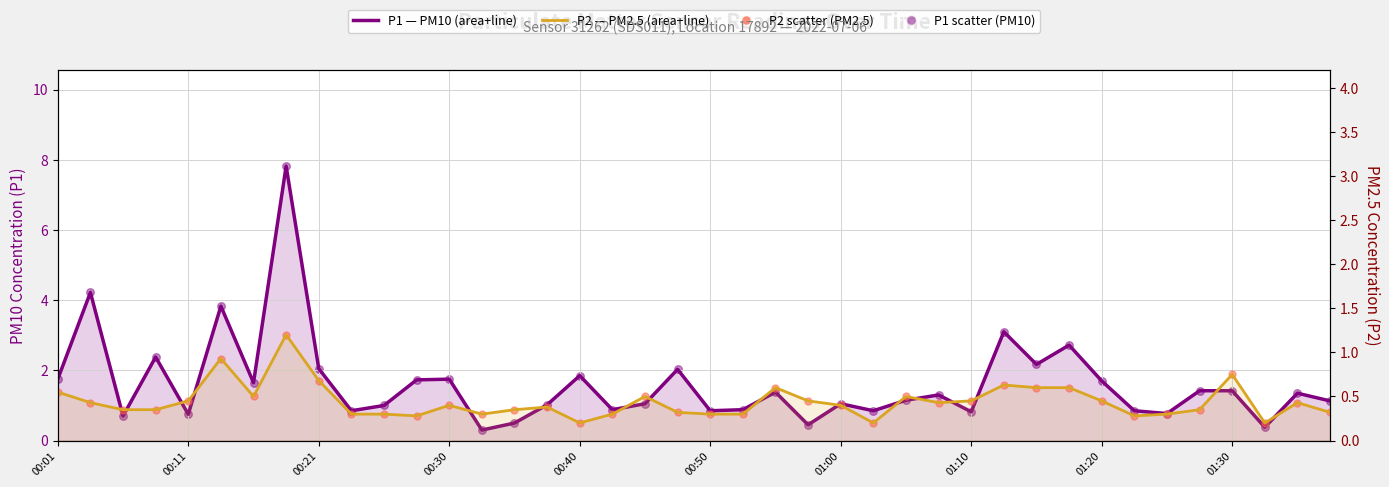

At how many categories does at least one series exceed 2?

9